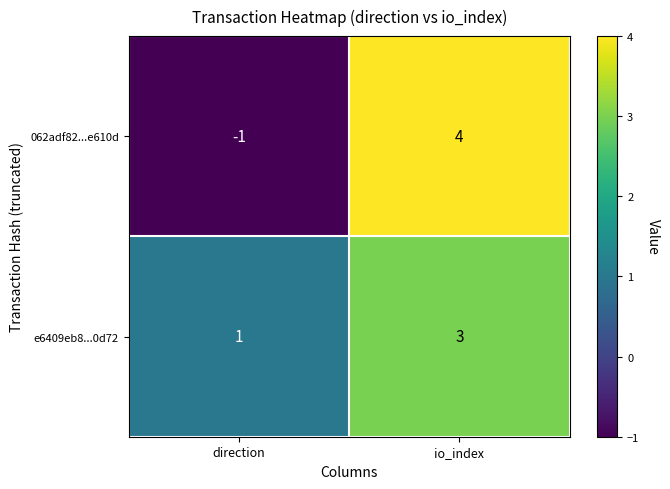

Count the number of data series in this chart.

2